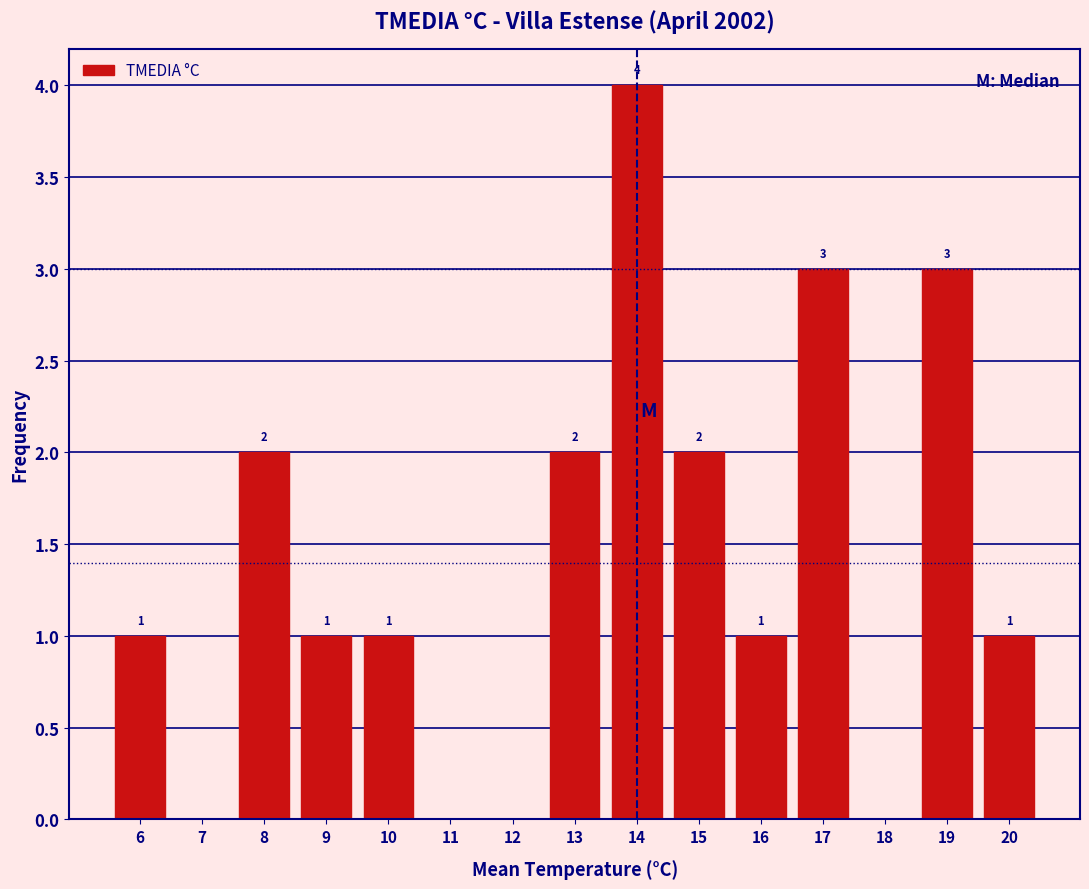

Over which range of the x-axis is the bar tallest?

13.5 to 14.5